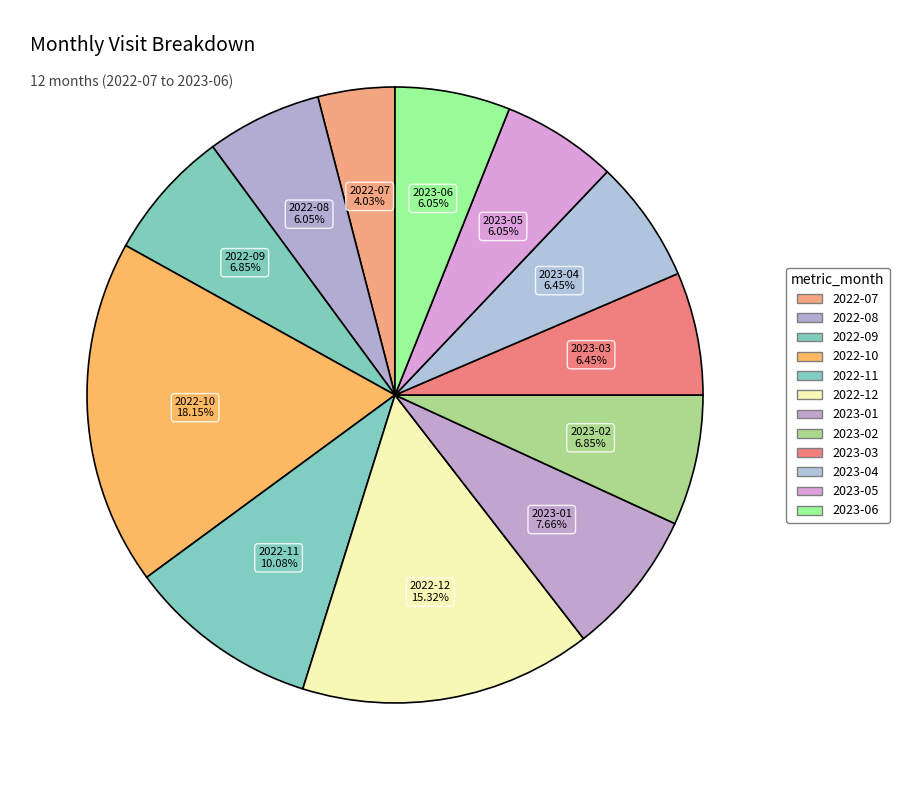

How many slices are in this pie chart?

12